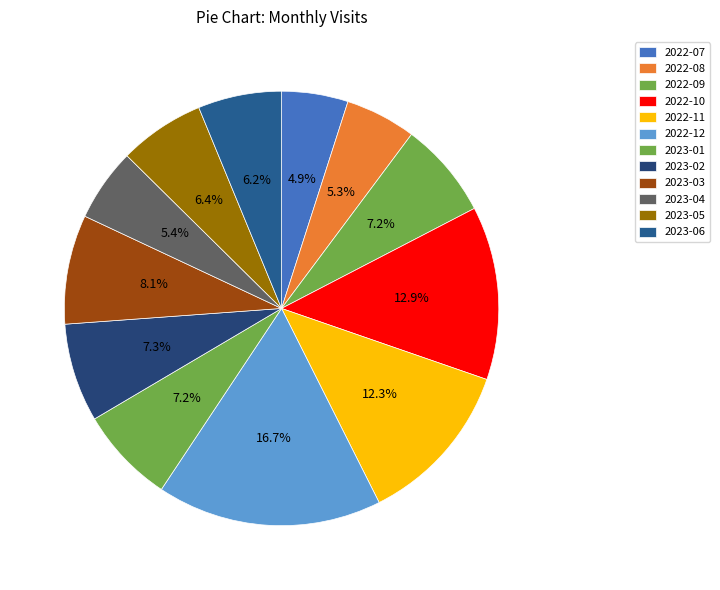

To the nearest percent, what percentage of the pie is 2023-06?

6%